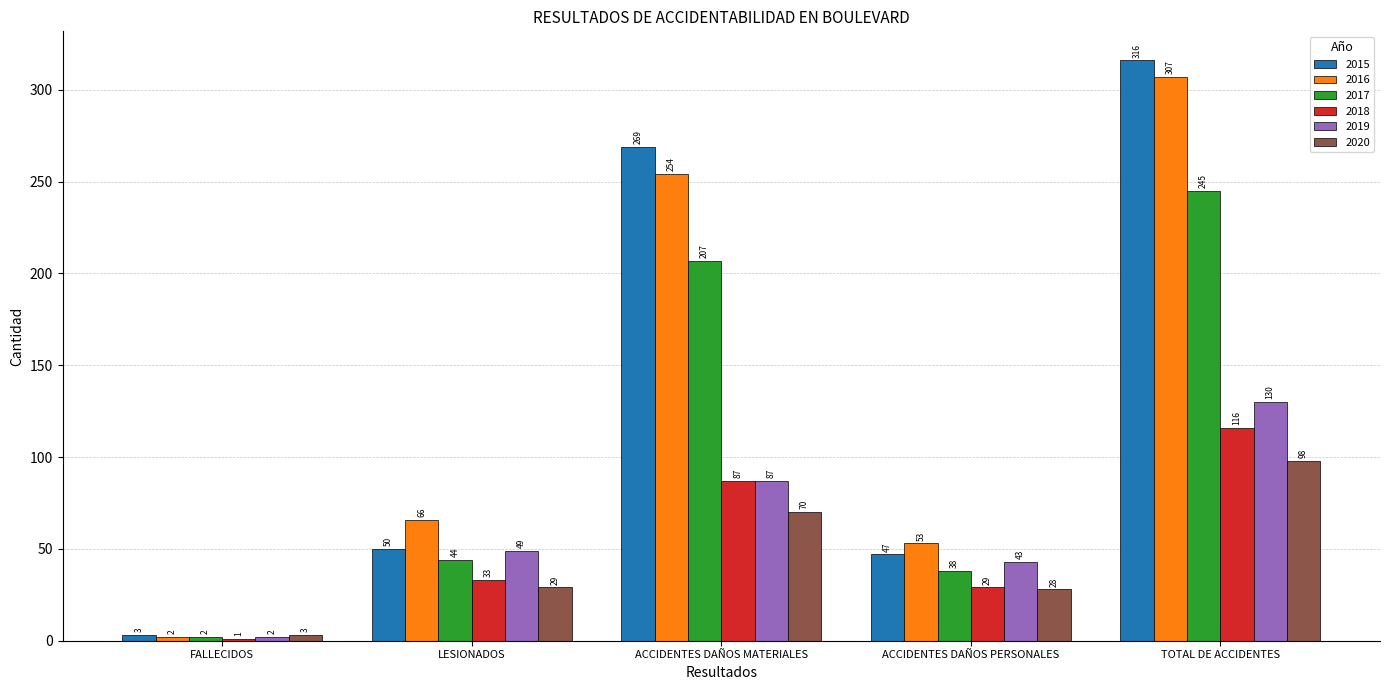

What is the difference between the 2017 values at ACCIDENTES DAÑOS MATERIALES and TOTAL DE ACCIDENTES?

38